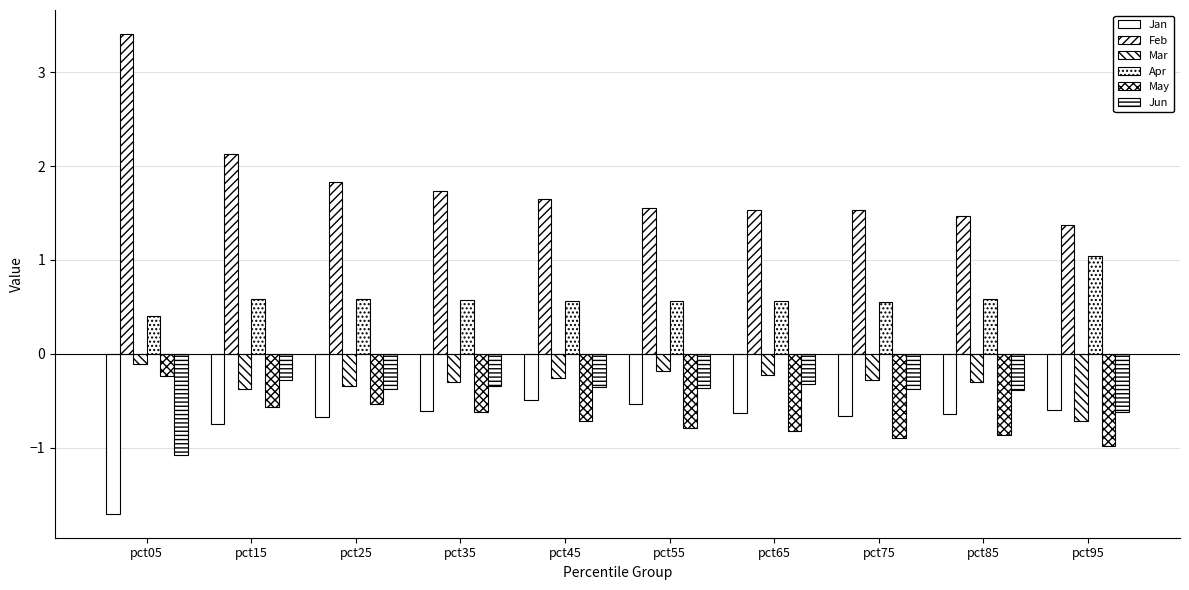

The value of Jun at pct65 is -0.5. True or false?

False